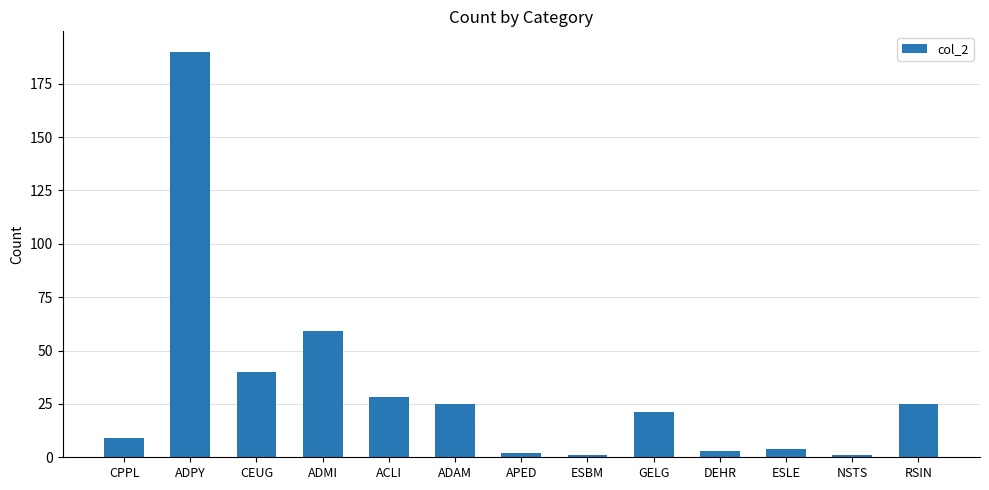

What is the label of the 1st bar from the right?

RSIN